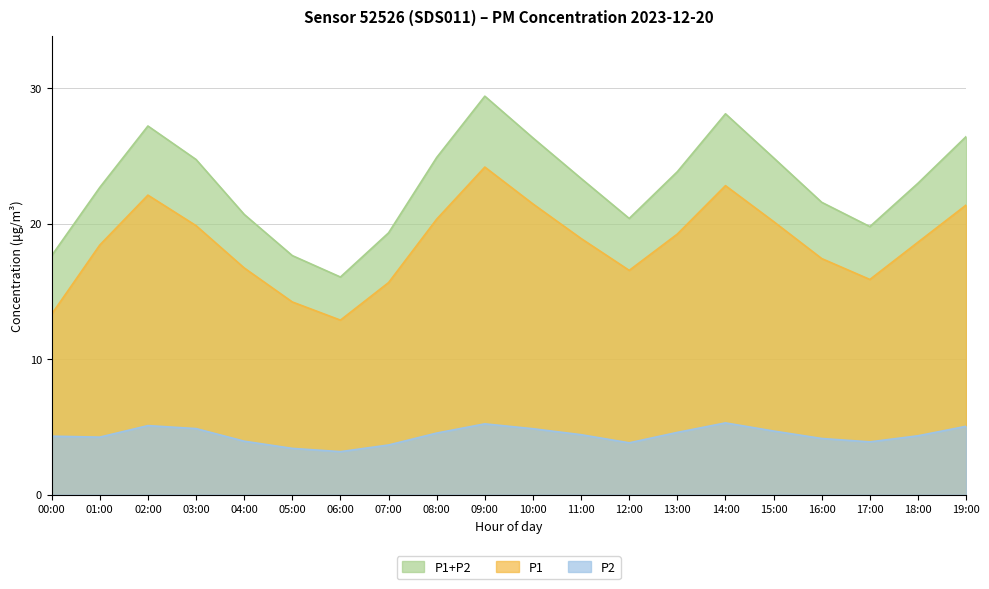

How many categories are shown in the chart?

20